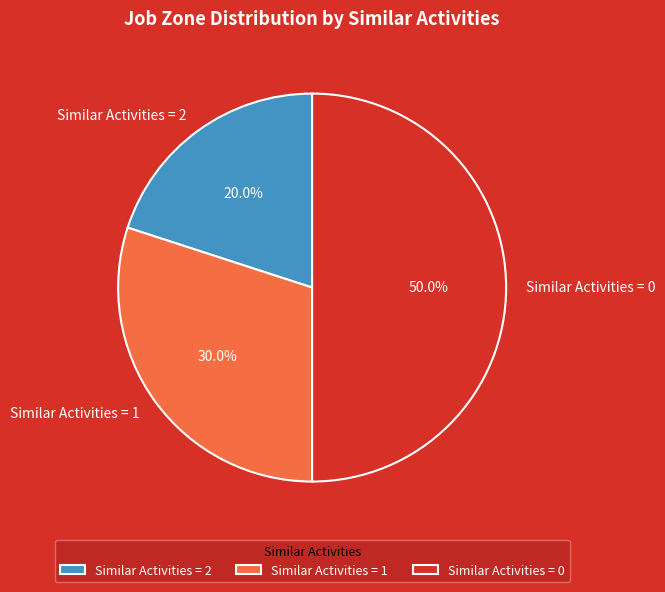

Is Similar Activities = 1 the majority of the pie?

No